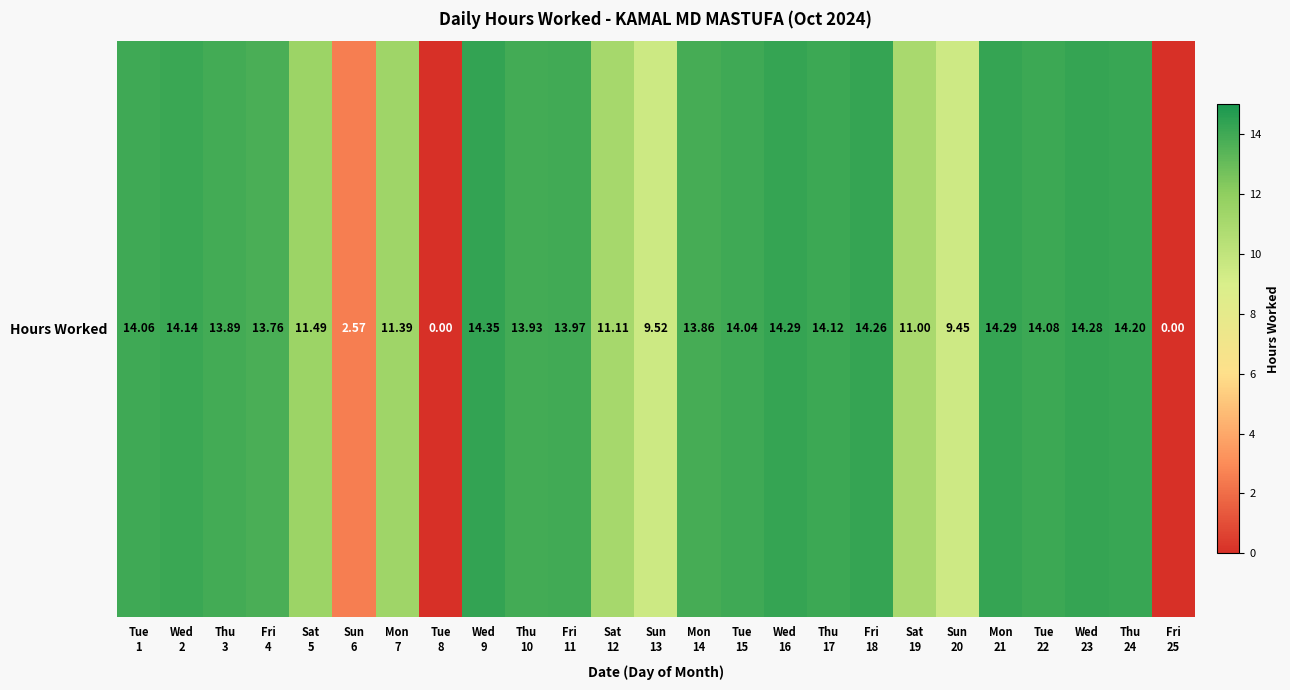

Which category has the highest value across all series?

Wed
9